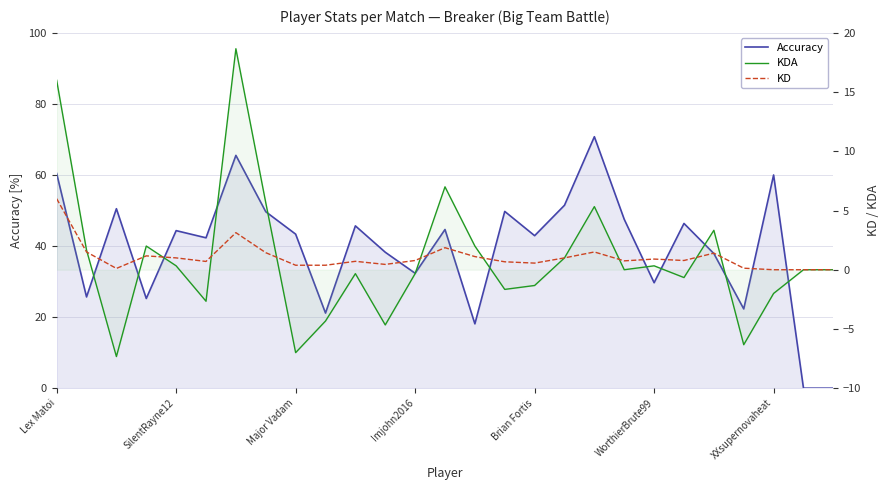

What are all the series names shown in the legend?

Accuracy, KDA, KD